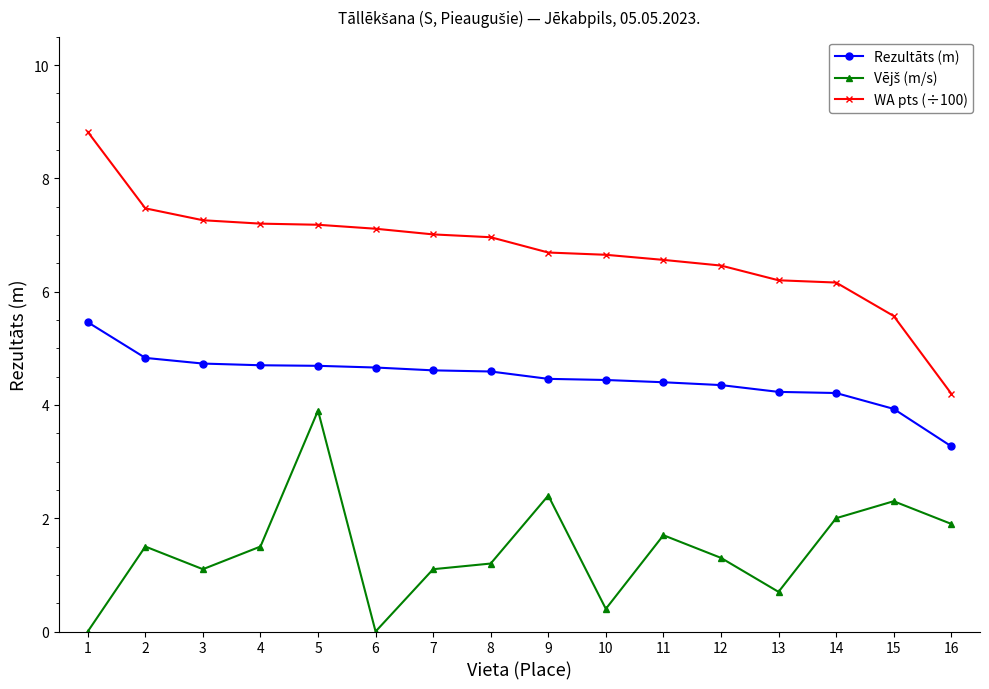

At which category is the sum across all series the highest?

5